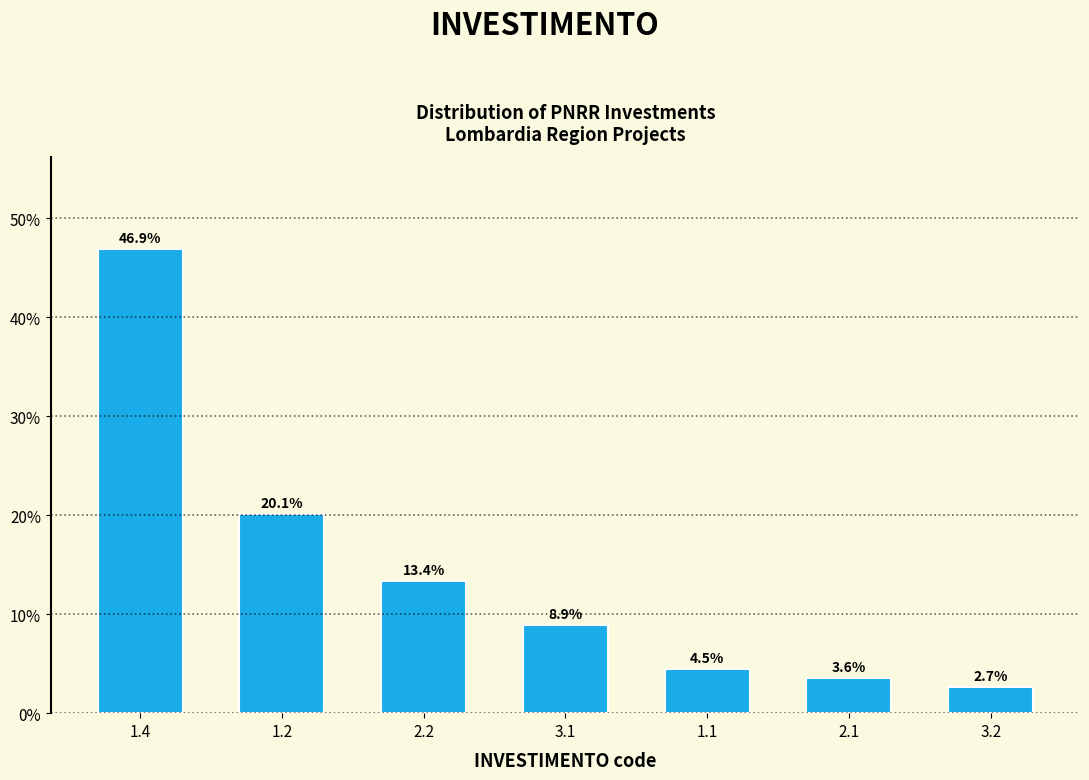

Reading left to right, what are all the values shown in this chart?

1.4=46.9	1.2=20.1	2.2=13.4	3.1=8.9	1.1=4.5	2.1=3.6	3.2=2.7